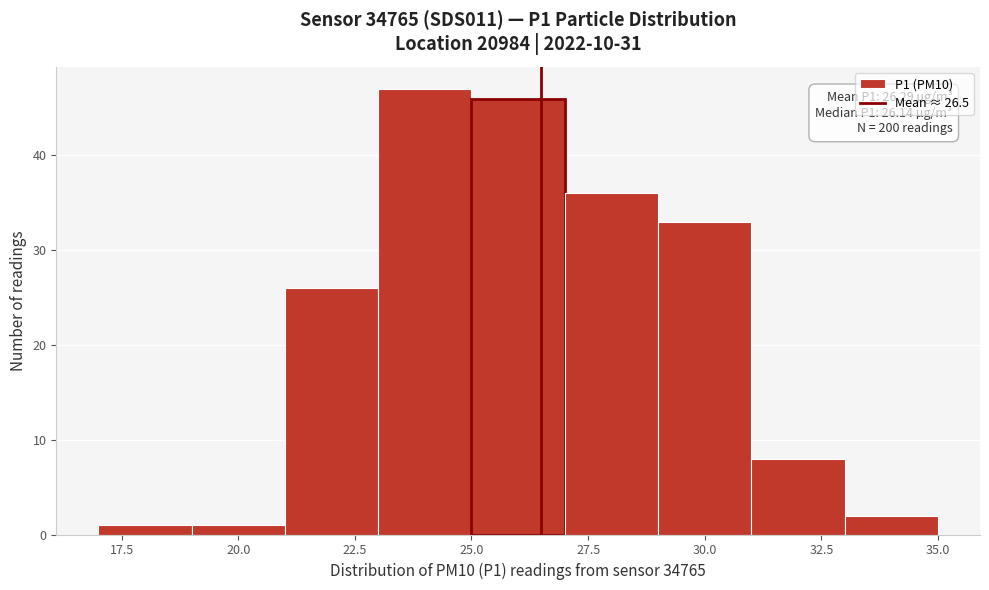

Which range on the x-axis has the tallest bar?

23 to 25